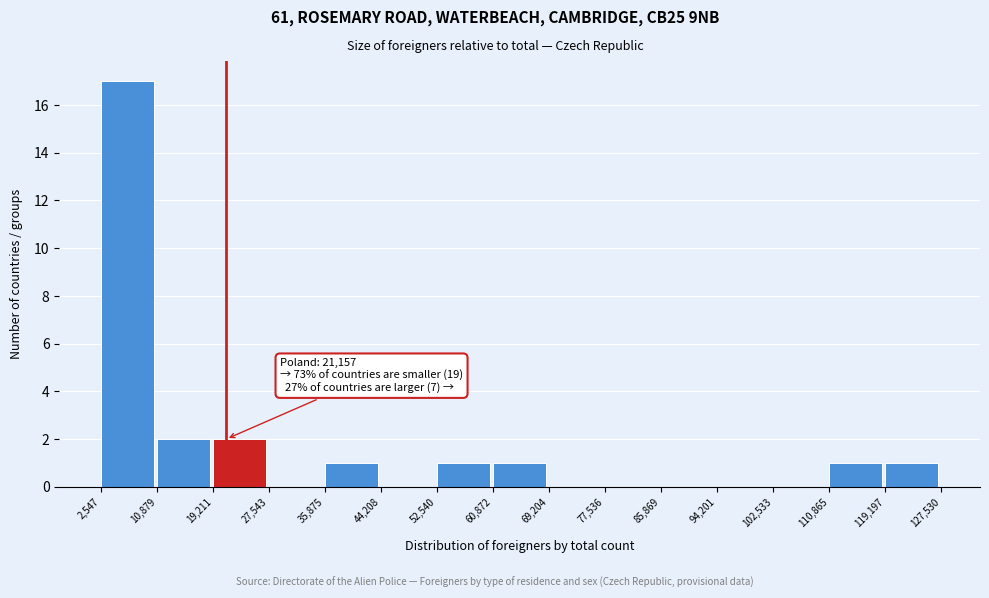

Which range on the x-axis has the tallest bar?

2,547 to 10,879